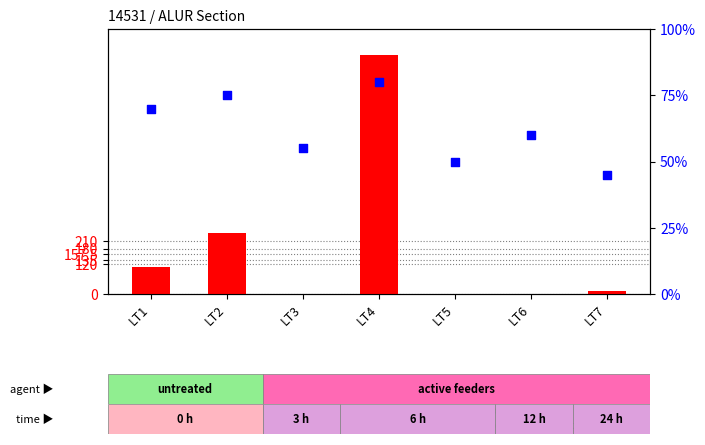

At which category is the sum across all series the highest?

LT4